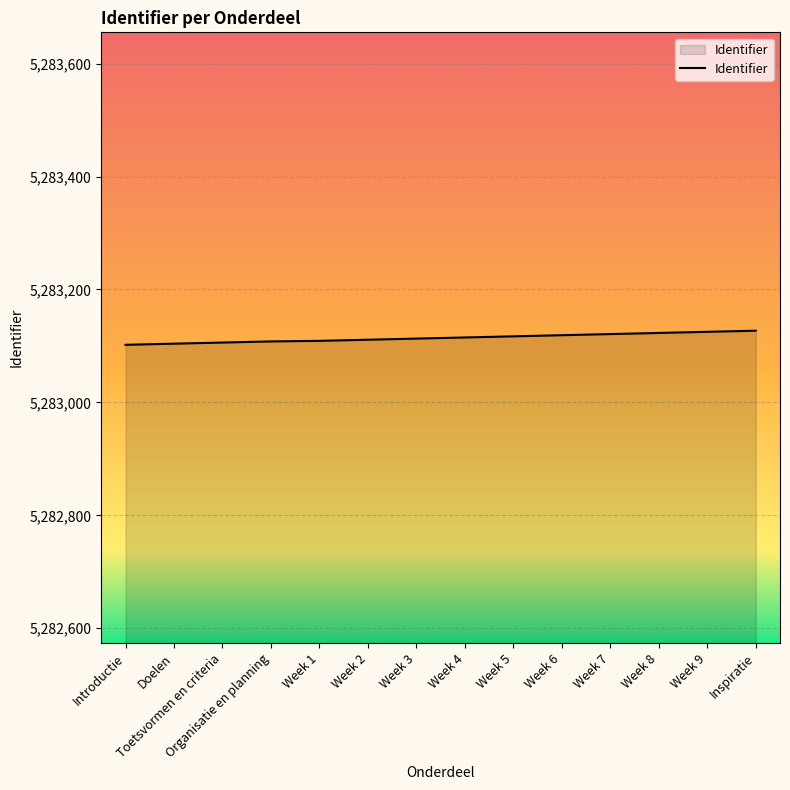

What is the ratio of the value at Week 5 to the value at Week 4?

1.0